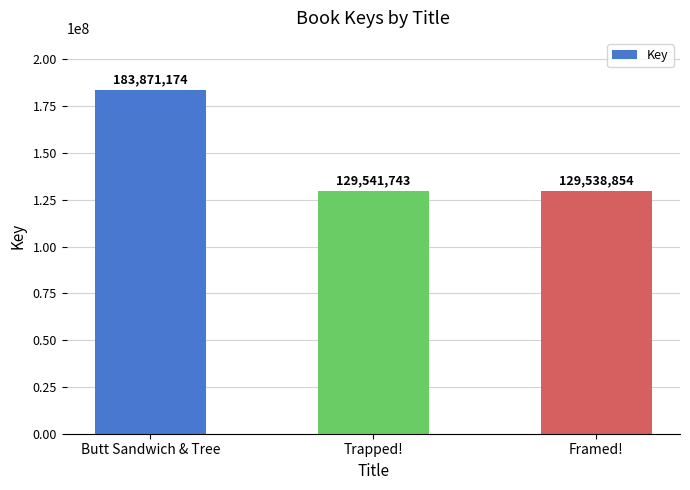

Rank the categories by value from lowest to highest.

Framed!, Trapped!, Butt Sandwich & Tree